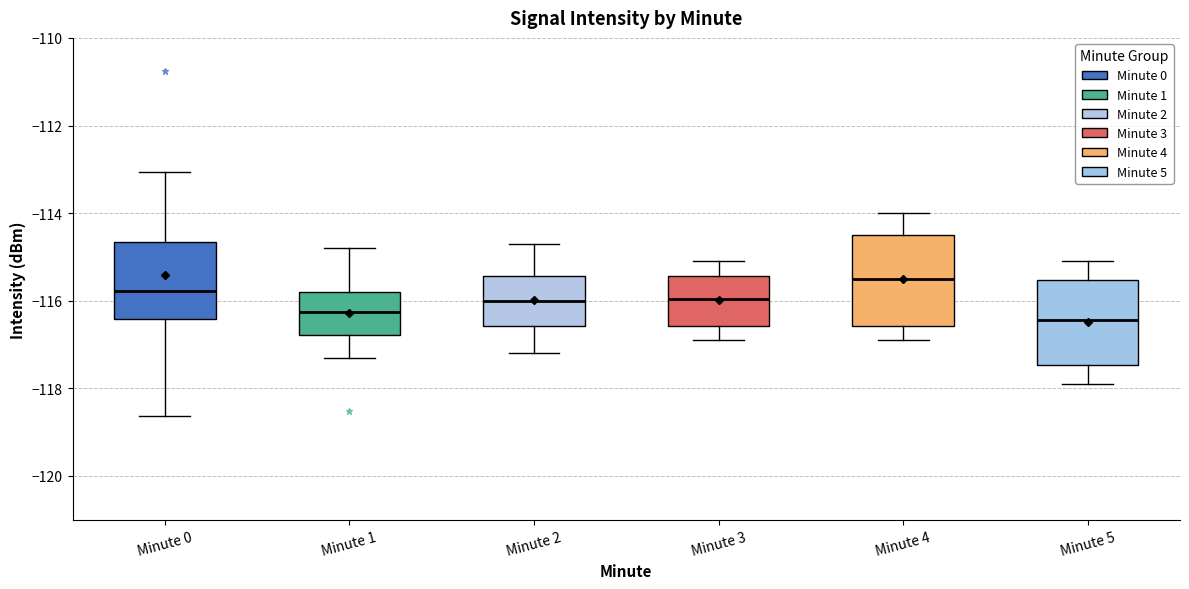

Which box has the lowest median line?

Minute 5